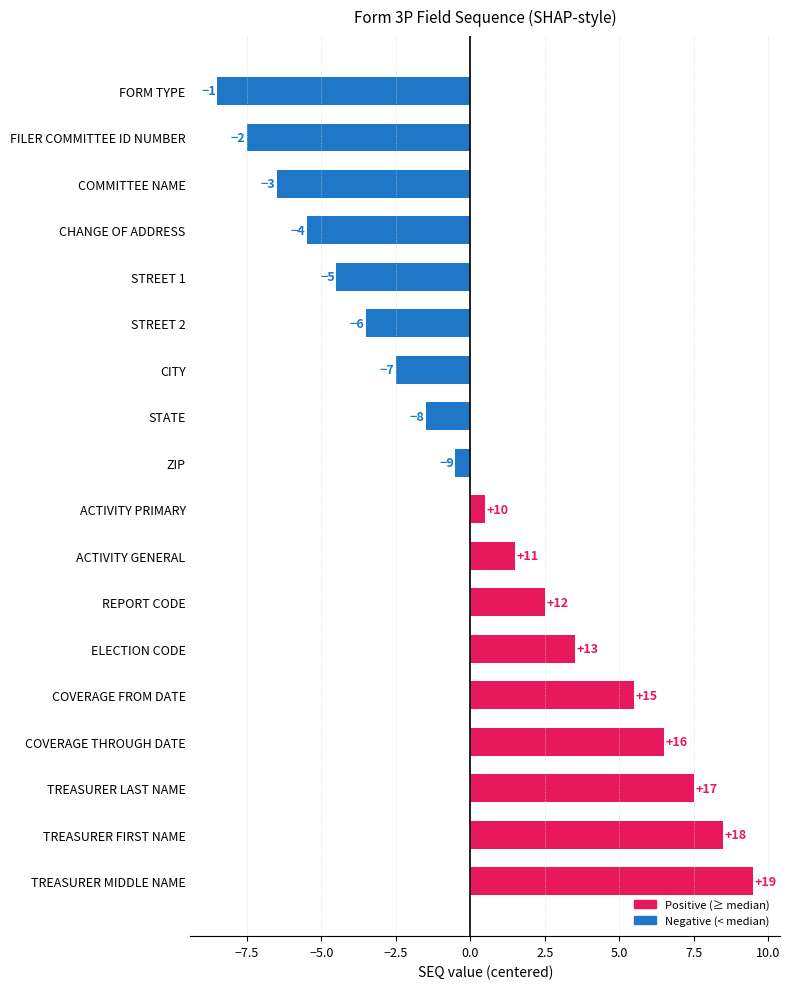

How many bars are there in total?

18